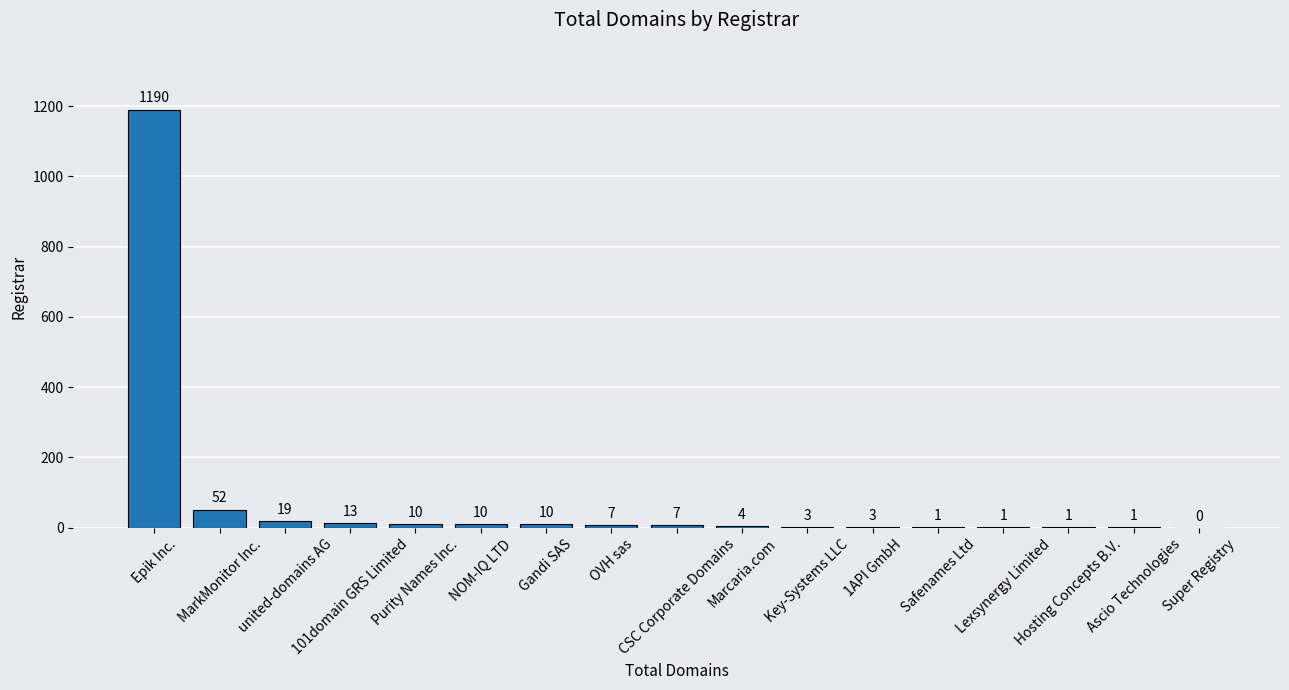

Reading left to right, what are all the values shown in this chart?

Epik Inc.=1190	MarkMonitor Inc.=52	united-domains AG=19	101domain GRS Limited=13	Purity Names Inc.=10	NOM-IQ LTD=10	Gandi SAS=10	OVH sas=7	CSC Corporate Domains=7	Marcaria.com=4	Key-Systems LLC=3	1API GmbH=3	Safenames Ltd=1	Lexsynergy Limited=1	Hosting Concepts B.V.=1	Ascio Technologies=1	Super Registry=0